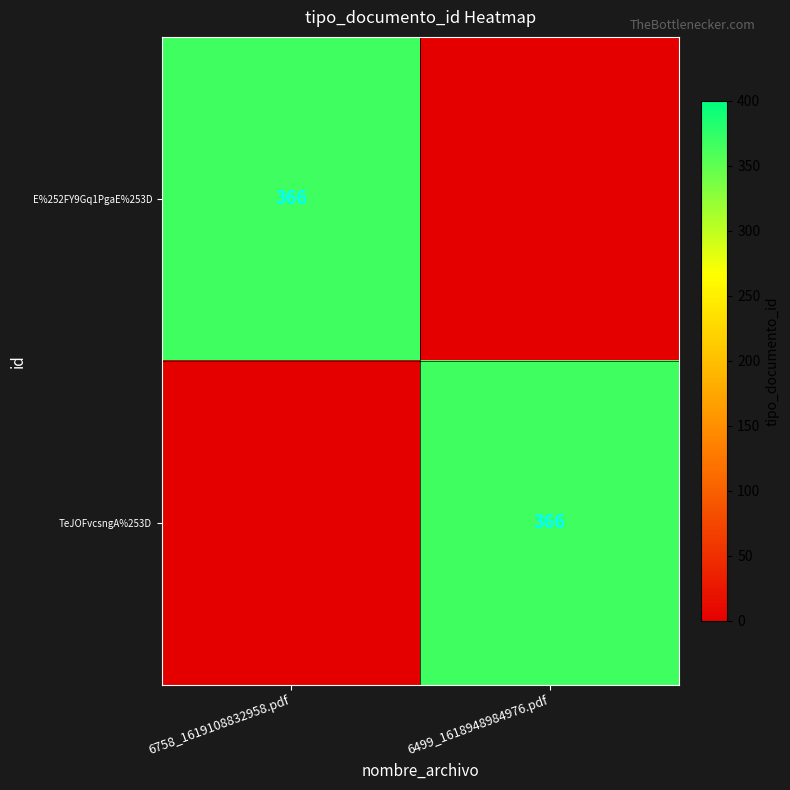

The E%252FY9Gq1PgaE%253D series shows 593 at 6758_1619108832958.pdf. True or false?

False